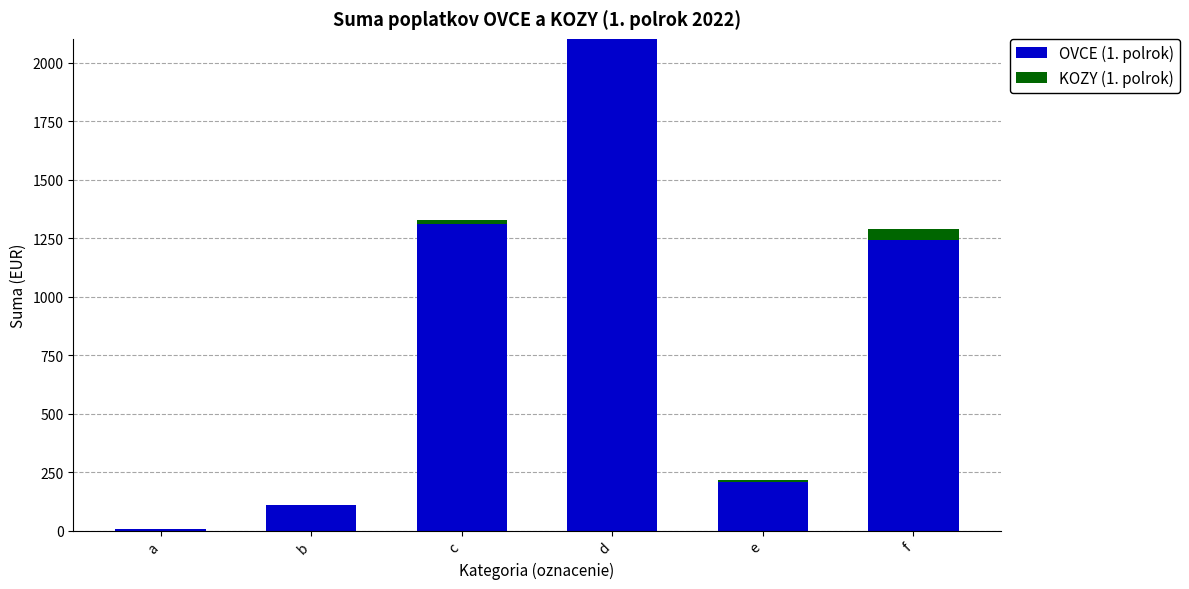

Does the chart contain stacked bars?

Yes